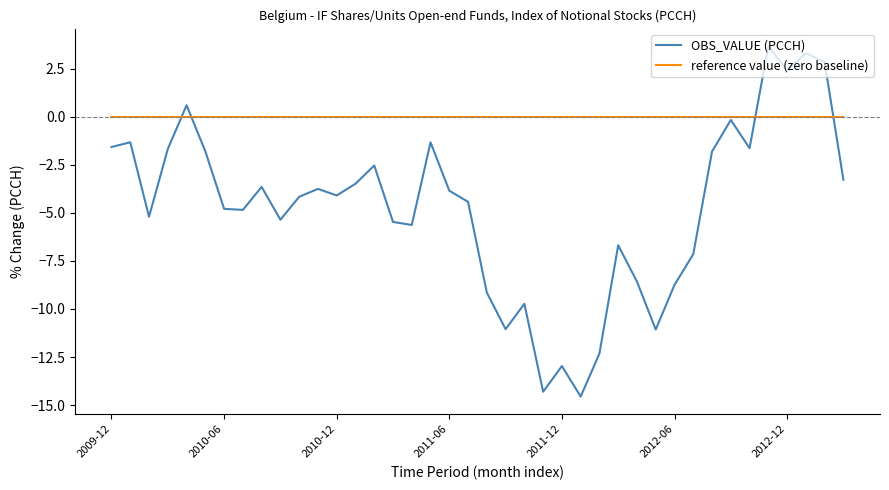

Which series has the largest total across all categories?

reference value (zero baseline)